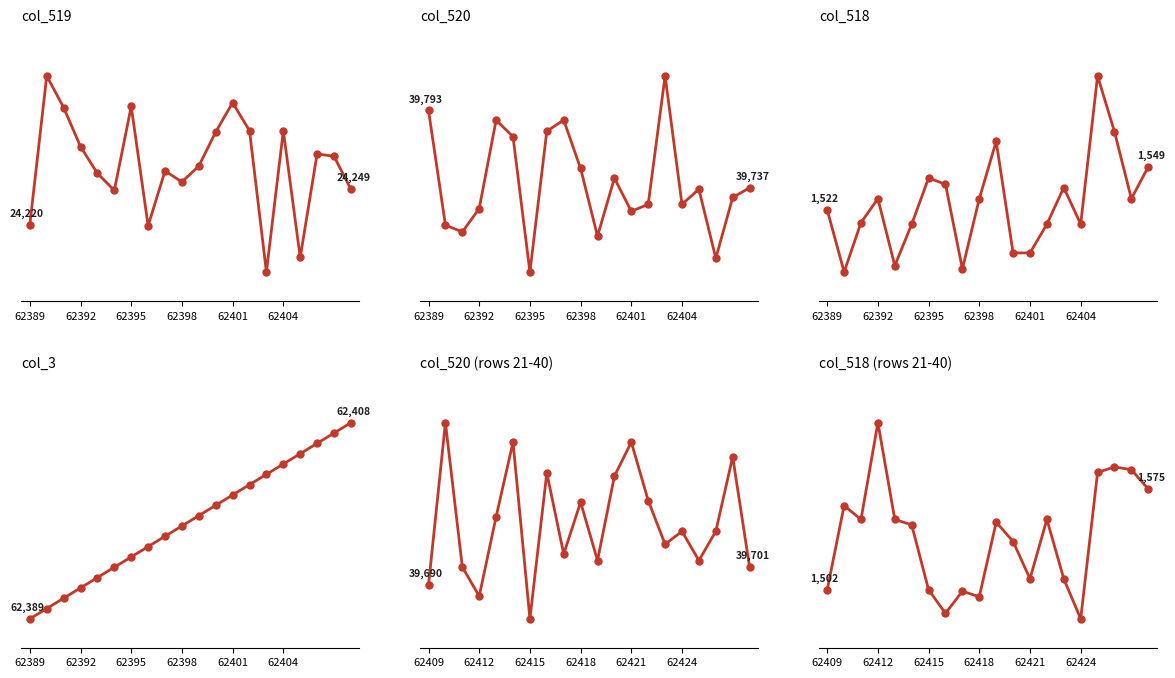

What is the minimum value shown in the chart?

1481